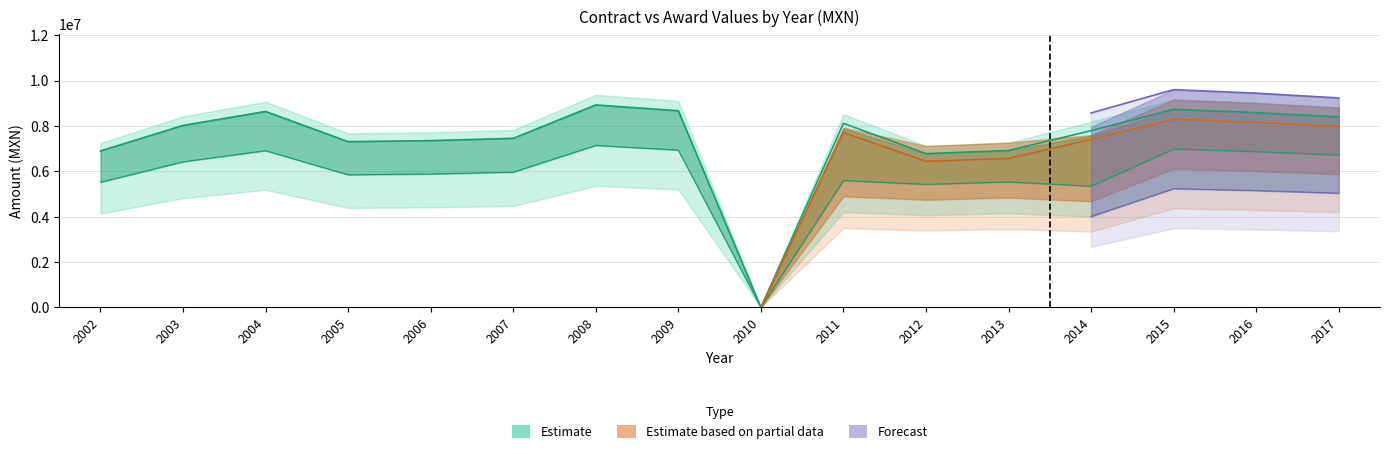

Reading right to left, transcribe all the data shown in this chart.

contracts.value.amount: 2017=8400000.0	2016=8591684.0	2015=8734000.0	2014=7798800.0	2013=6921055.0	2012=6783942.0	2011=8118168.7	2010=0.0	2009=8676635.3	2008=8932441.3	2007=7458600.0	2006=7357720.0	2005=7312500.0	2004=8643442.5	2003=8028260.0	2002=6902898.3
awards.value.amount: 2017=6720000.0	2016=6873347.2	2015=6987200.0	2014=5347023.8	2013=5536844.0	2012=5427153.6	2011=5598737.0	2010=0.0	2009=6941308.3	2008=7145953.0	2007=5966880.0	2006=5886176.0	2005=5850000.0	2004=6914754.0	2003=6422608.0	2002=5522318.6